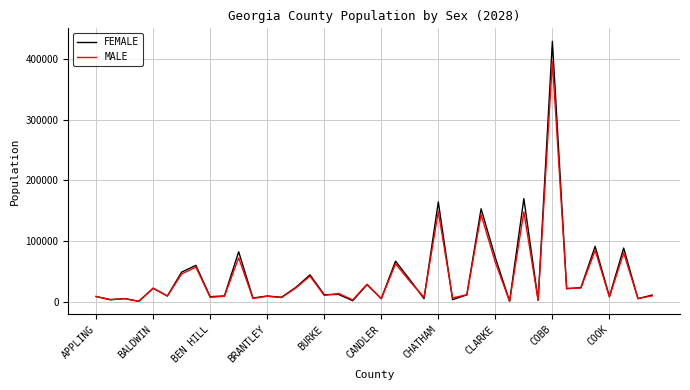

What is the highest value of the MALE series?

395452